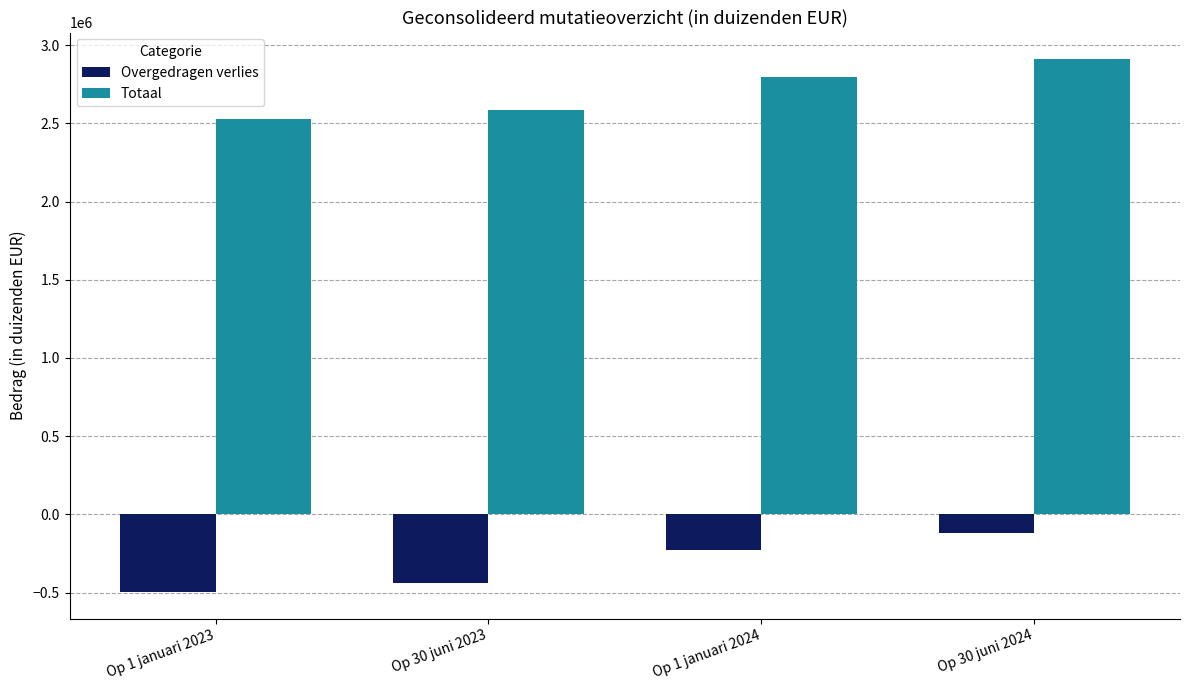

What is the lowest value of the Overgedragen verlies series?

-496689